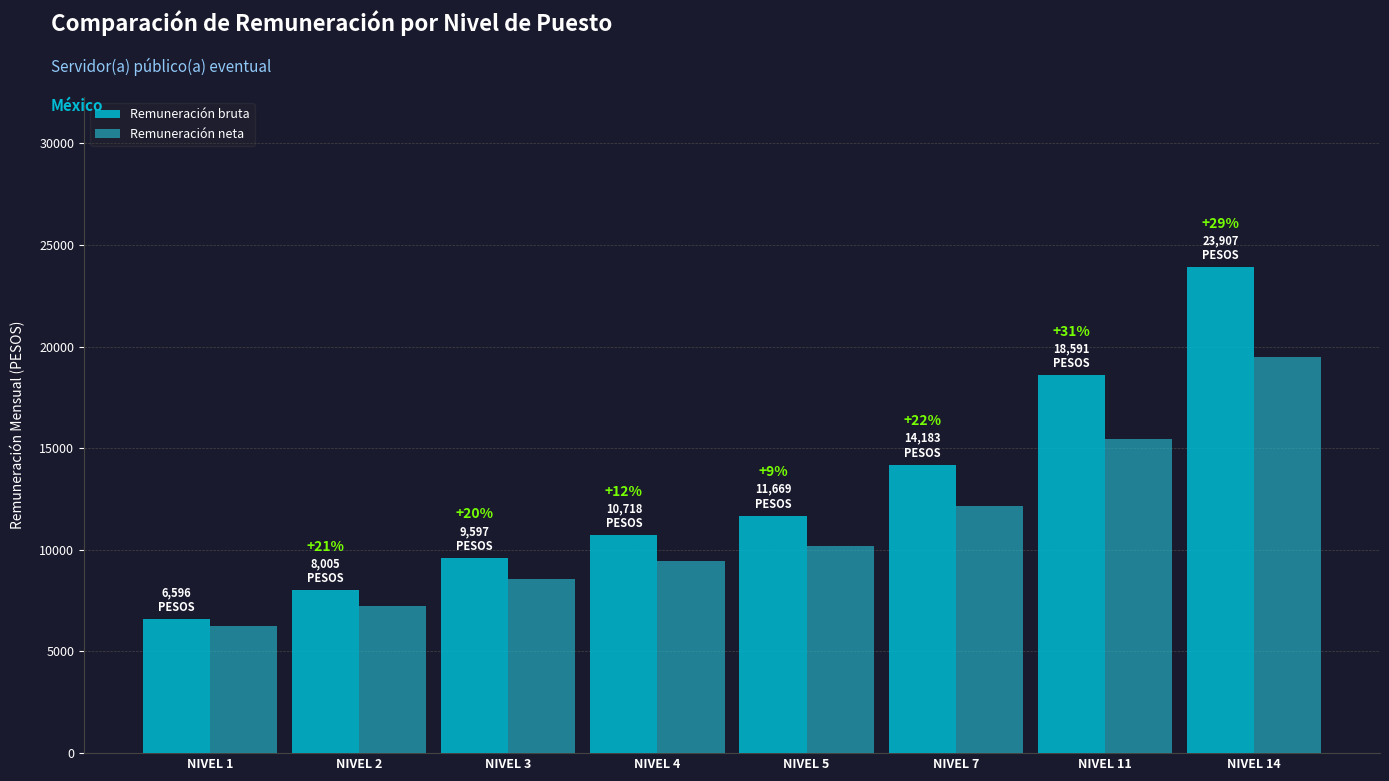

Is the value of Remuneración neta at NIVEL 4 greater than the value of Remuneración bruta at NIVEL 14?

No